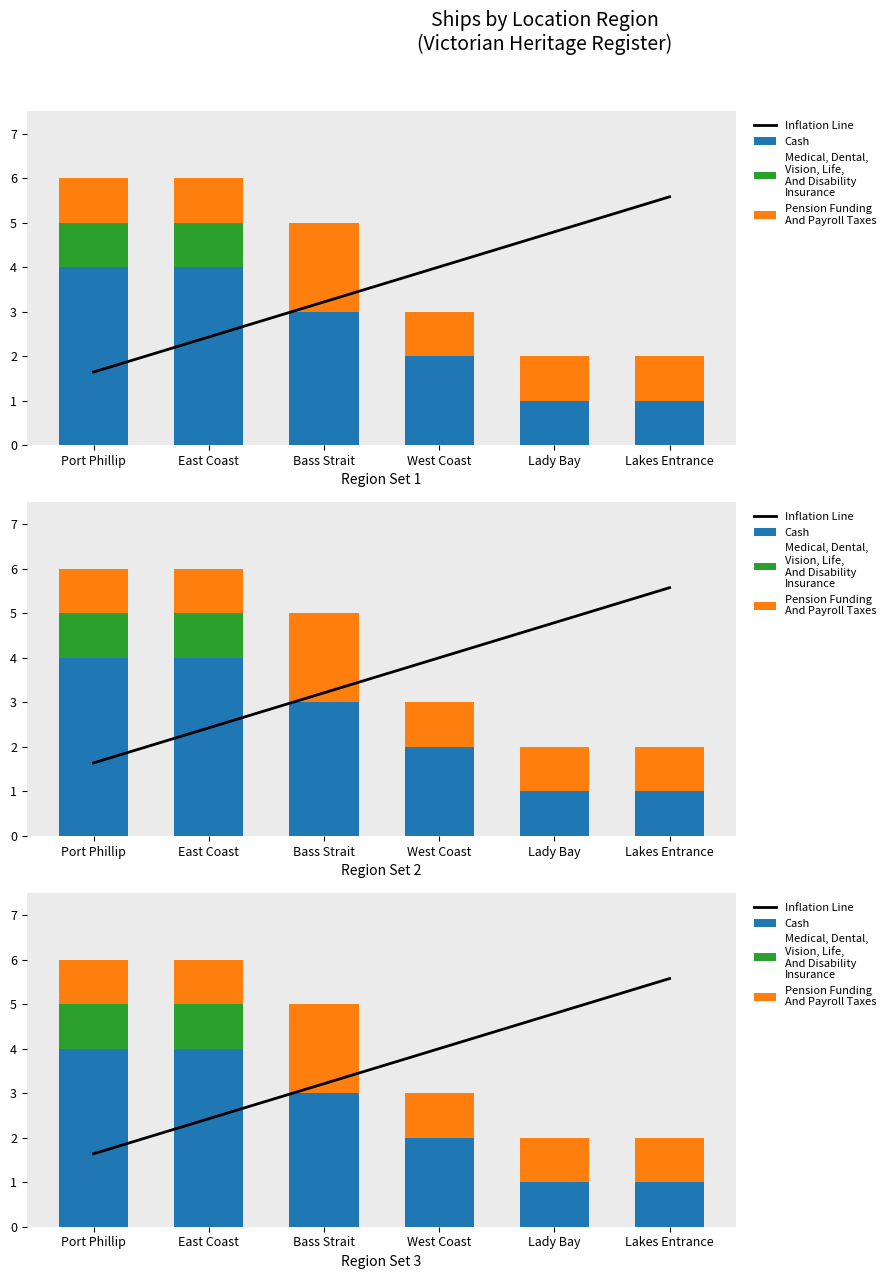

Rank the categories by Medical, Dental,
Vision, Life,
And Disability
Insurance value from highest to lowest.

Port Phillip, East Coast, Bass Strait, West Coast, Lady Bay, Lakes Entrance